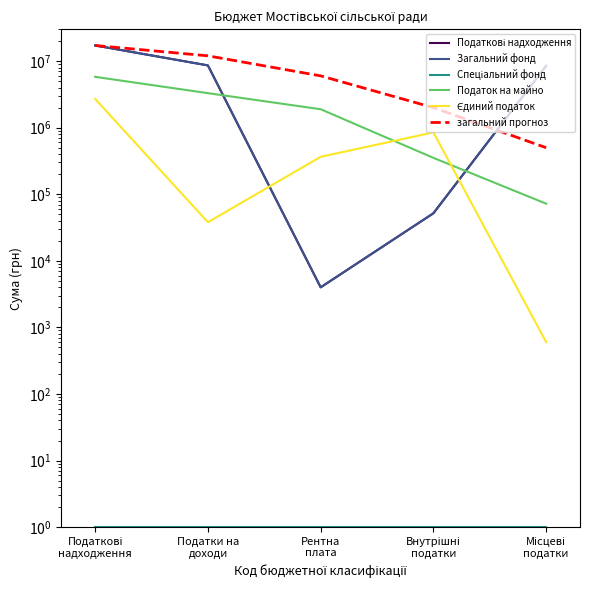

The value of Податок на майно at Внутрішні
податки is 86934. True or false?

False